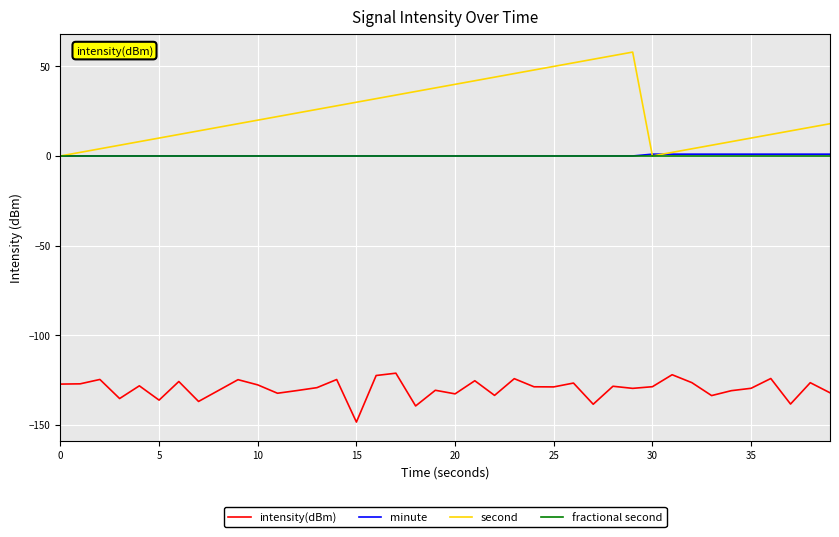

Which series has the largest range (max minus min)?

second